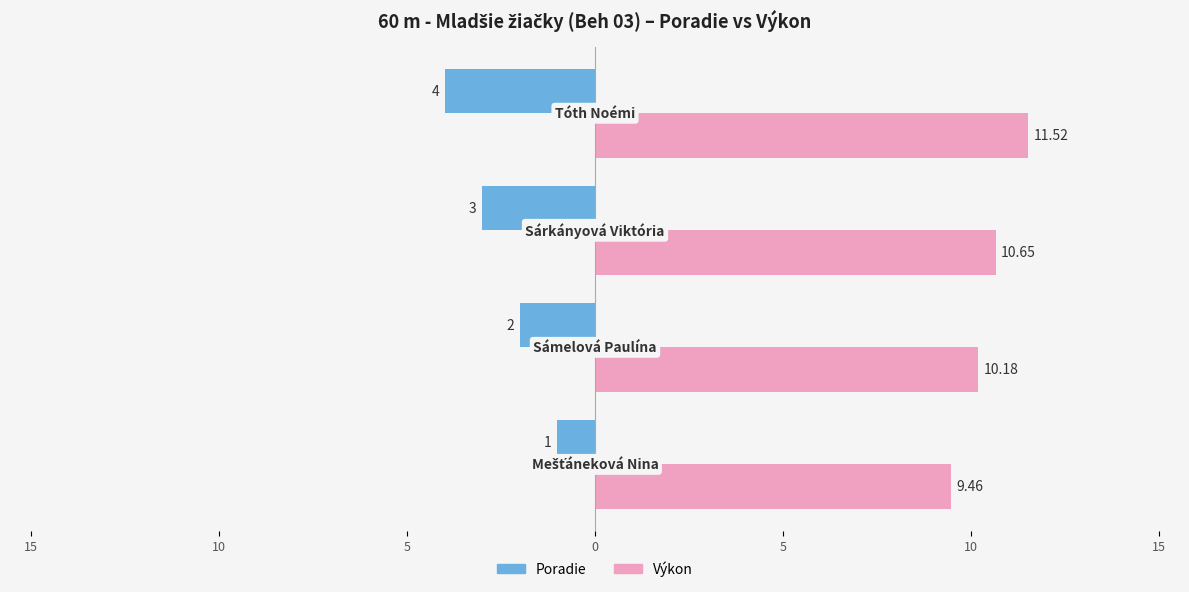

What are all the series names shown in the legend?

Poradie, Výkon